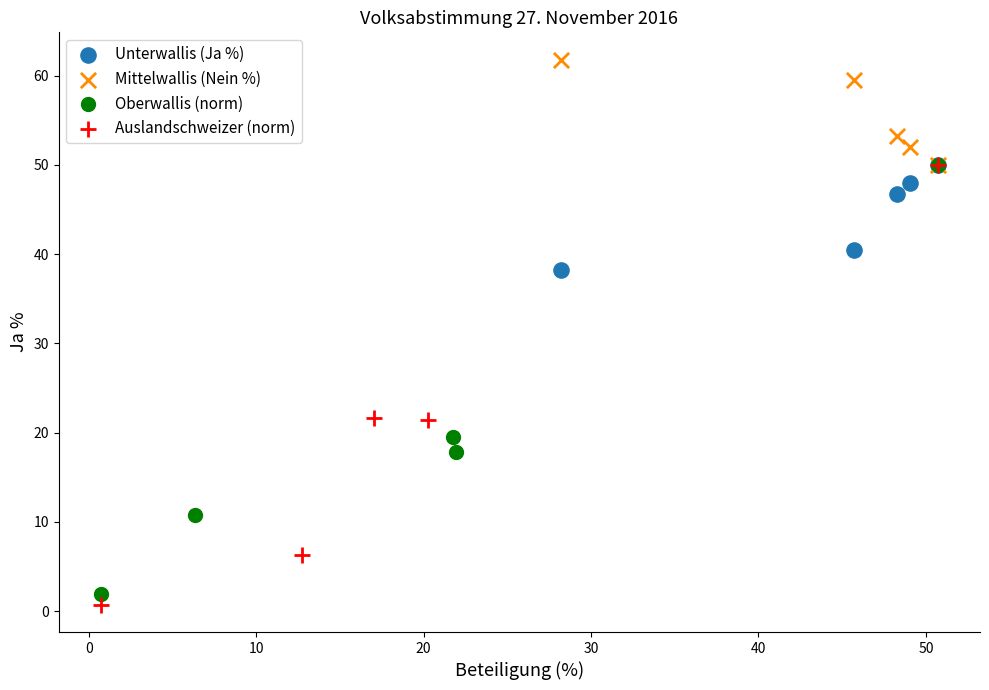

Which series reaches the minimum Y coordinate?

Auslandschweizer (norm)